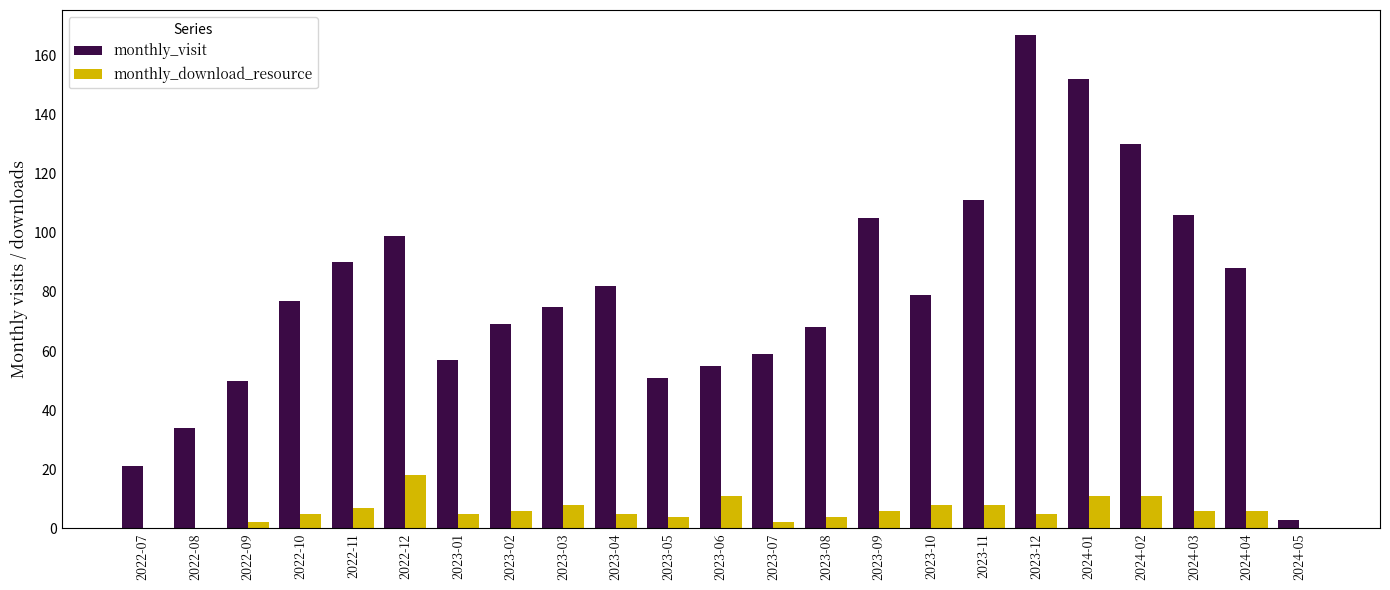

What is the sum of all monthly_download_resource values?

138